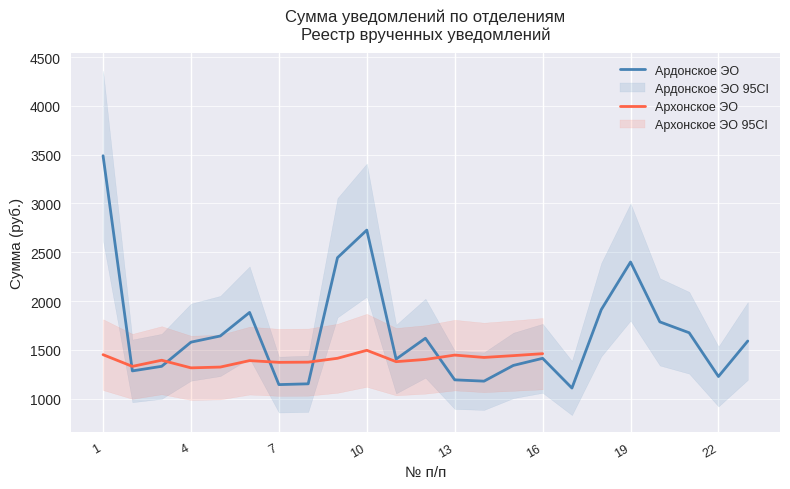

At which category is the sum across all series the highest?

1